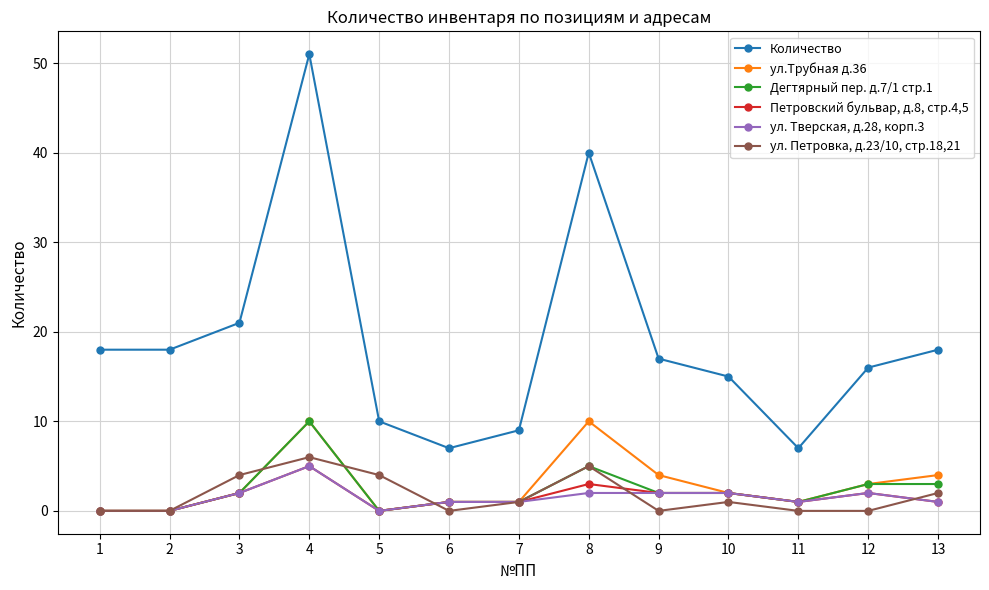

At which category is the sum across all series the highest?

4